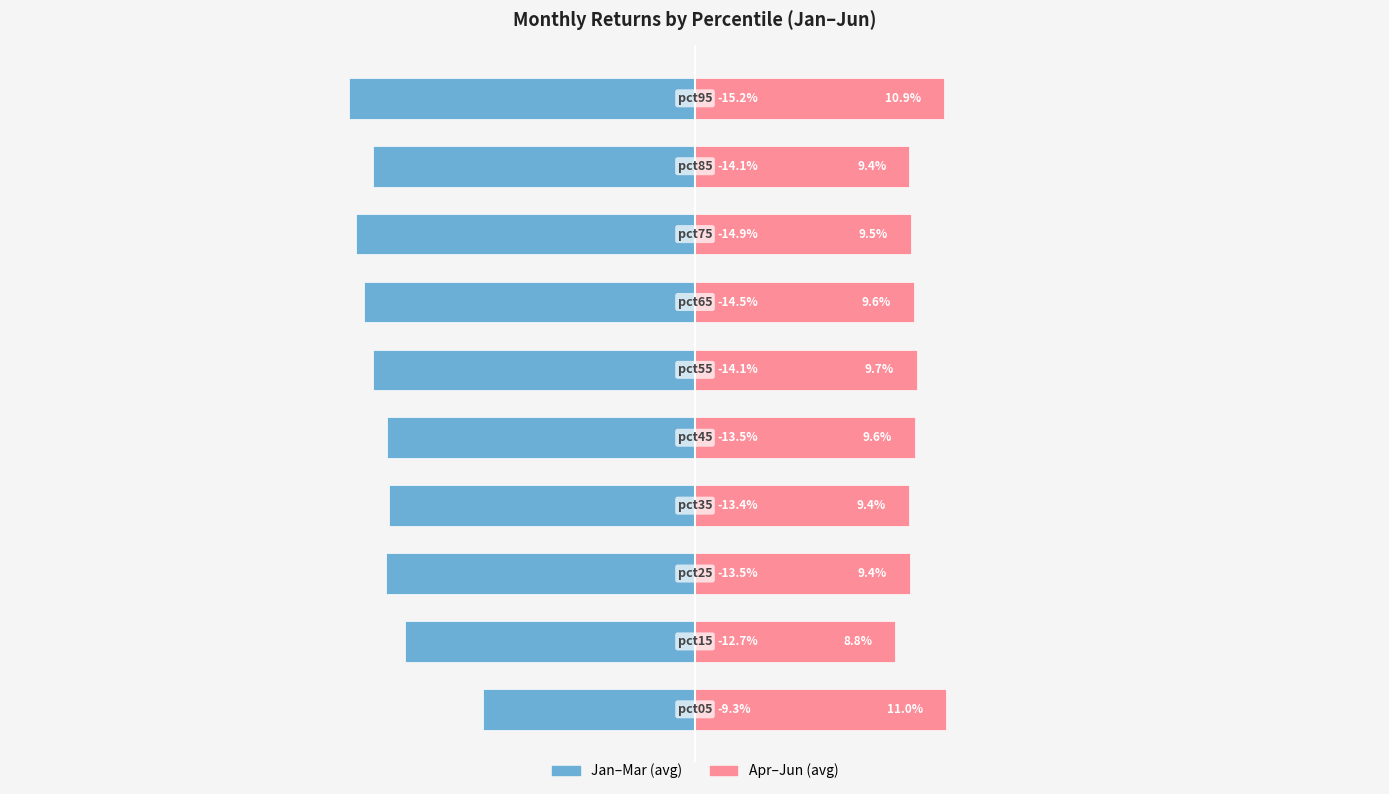

Is the value of Jan–Mar (avg) at 20 greater than the value of Apr–Jun (avg) at −10?

No